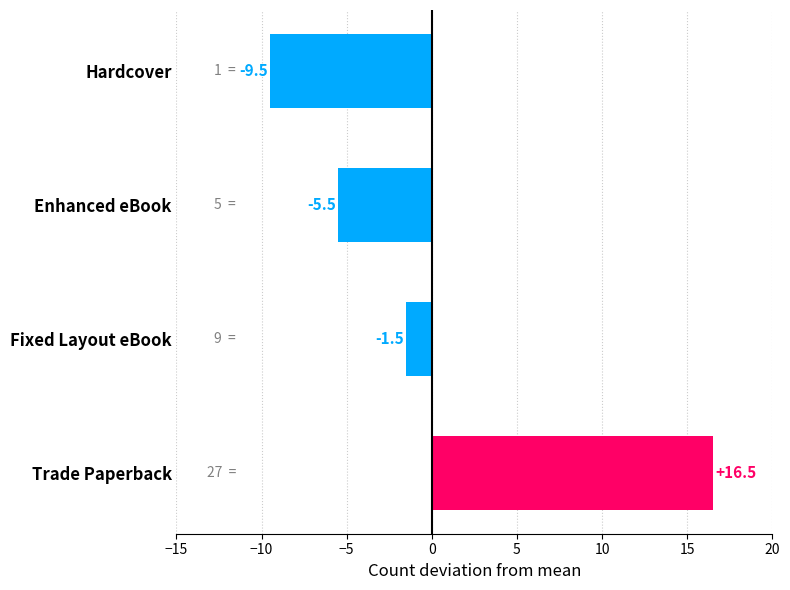

What value does the data have at Trade Paperback?

16.5